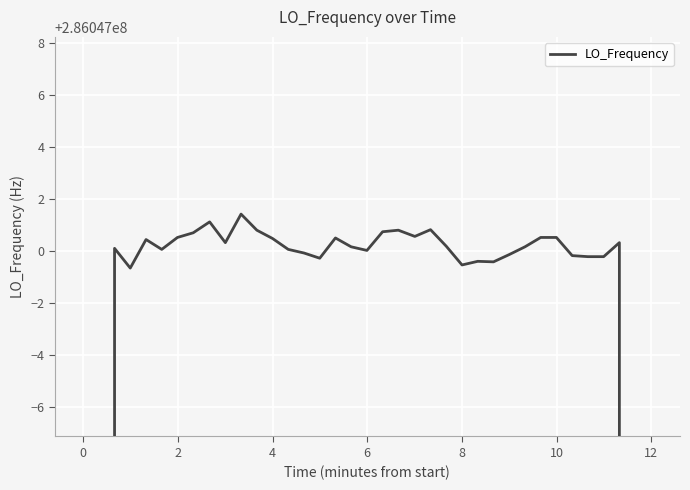

Reading right to left, extract all data points from this chart.

171628200.3	228837599.8	286047000.3	286046999.8	286046999.8	286046999.8	286047000.5	286047000.5	286047000.2	286046999.9	286046999.6	286046999.6	286046999.5	286047000.2	286047000.8	286047000.6	286047000.8	286047000.7	286047000.0	286047000.2	286047000.5	286046999.7	286046999.9	286047000.1	286047000.5	286047000.8	286047001.4	286047000.3	286047001.1	286047000.7	286047000.5	286047000.1	286047000.4	286046999.3	286047000.1	228837600.0	171628200.2